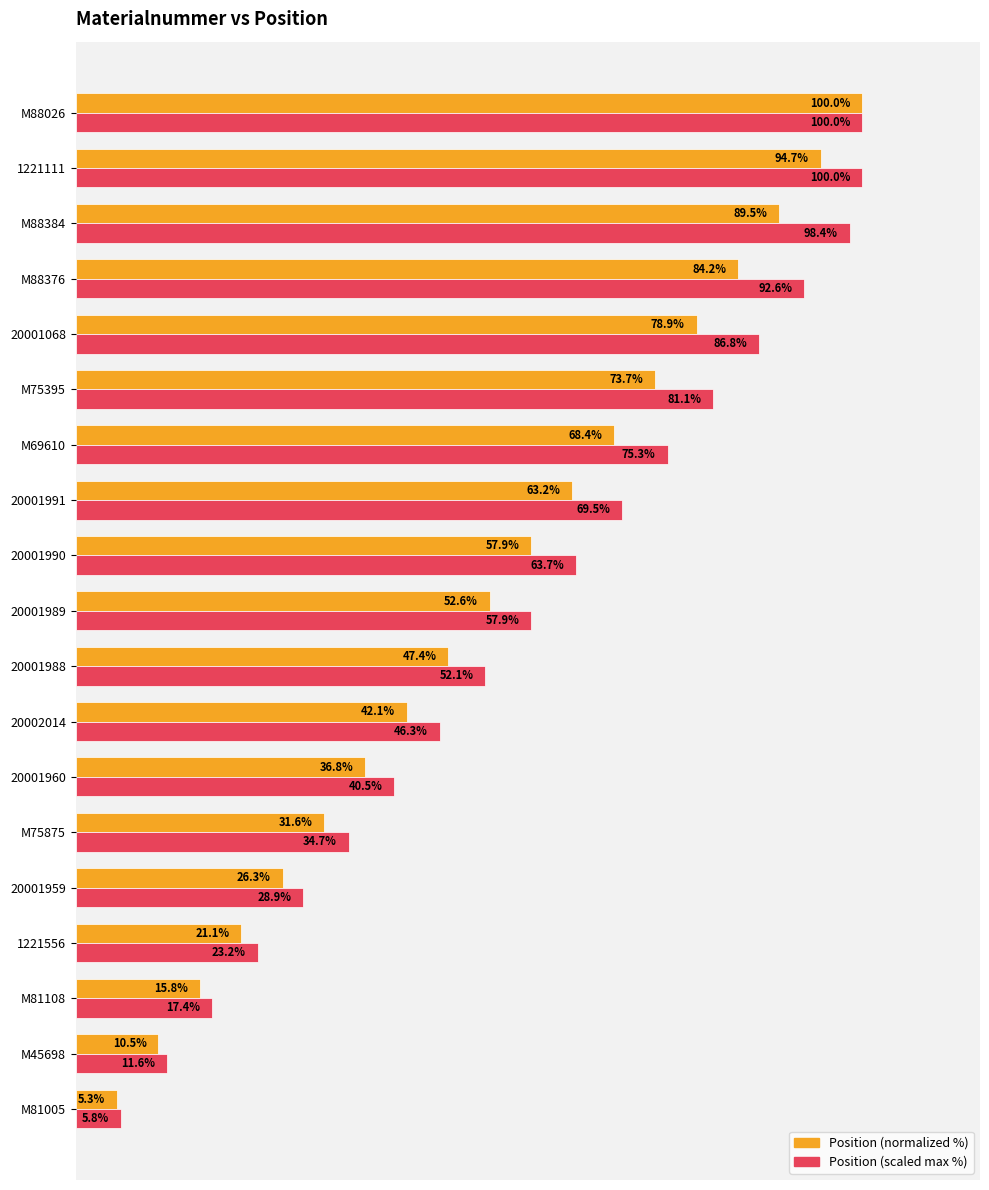

Rank the series at M75395 from highest to lowest value.

Position (scaled max %), Position (normalized %)